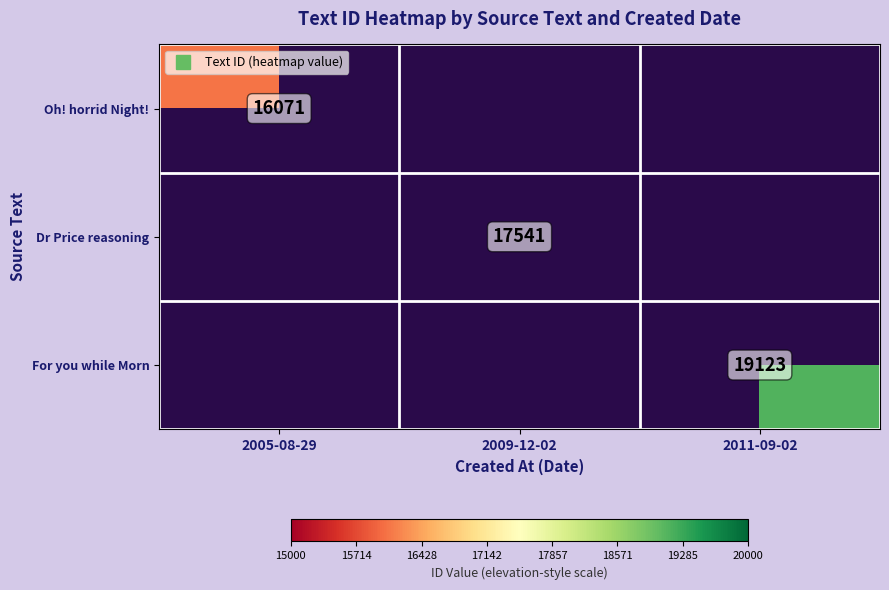

Which category has the lowest value across all series?

2005-08-29